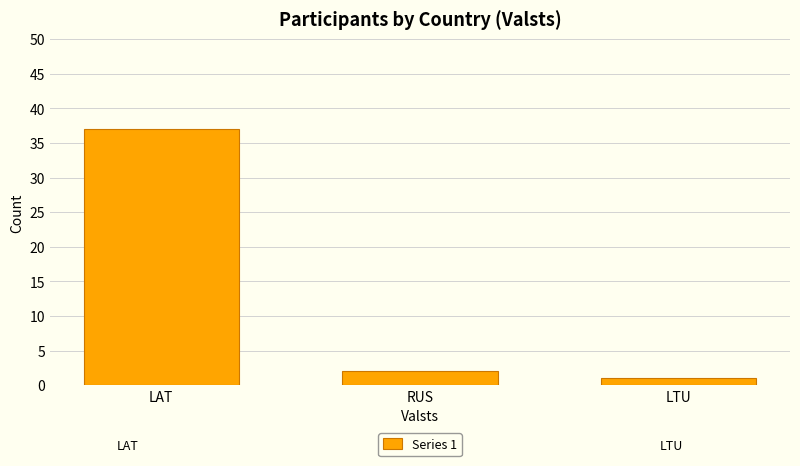

List the labels in order of value, smallest first.

LTU, RUS, LAT